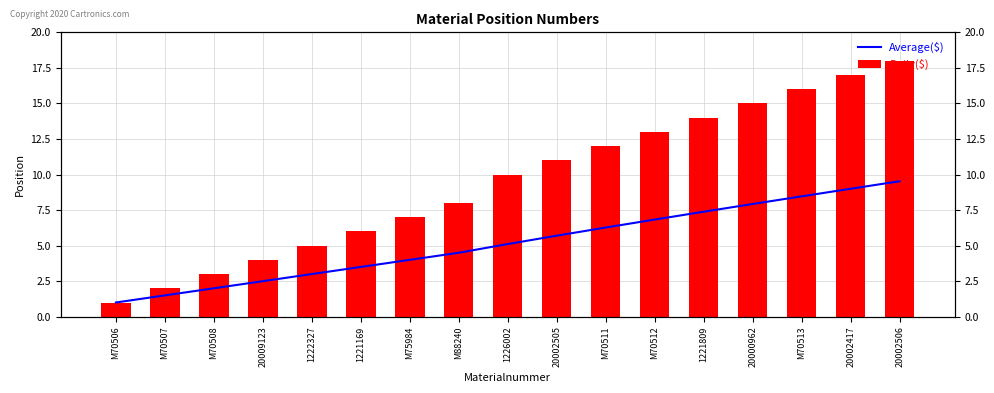

At which label does Daily($) first exceed 10?

20002505